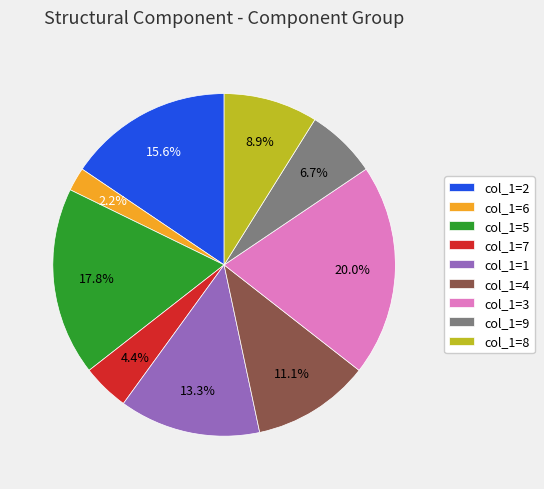

How much of the chart is everything except col_1=2?

84.4%